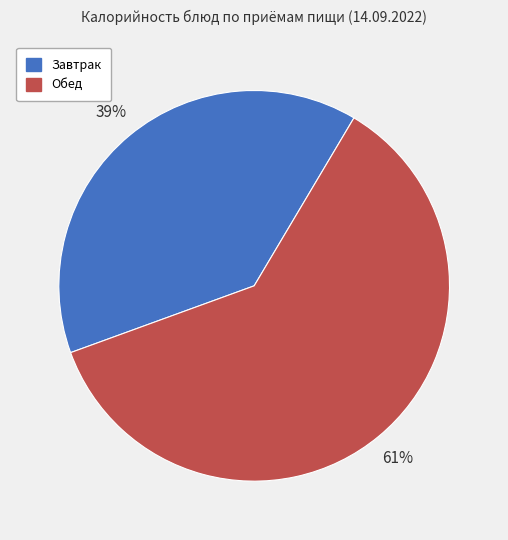

Count the number of slices in the pie.

2